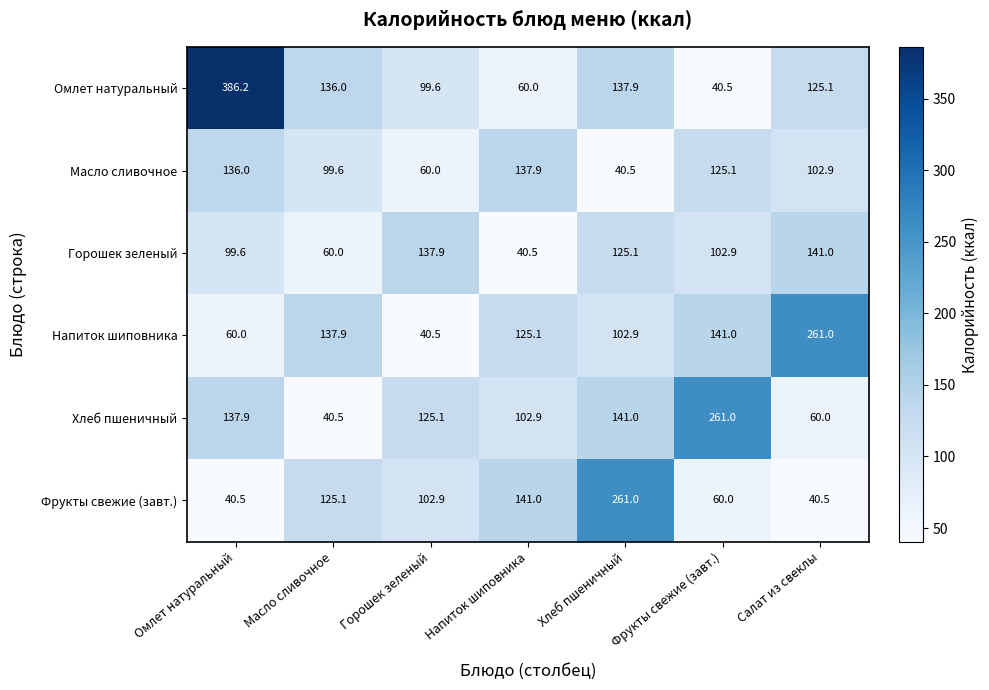

What is the difference between the maximum and minimum values in the Хлеб пшеничный series?

220.5